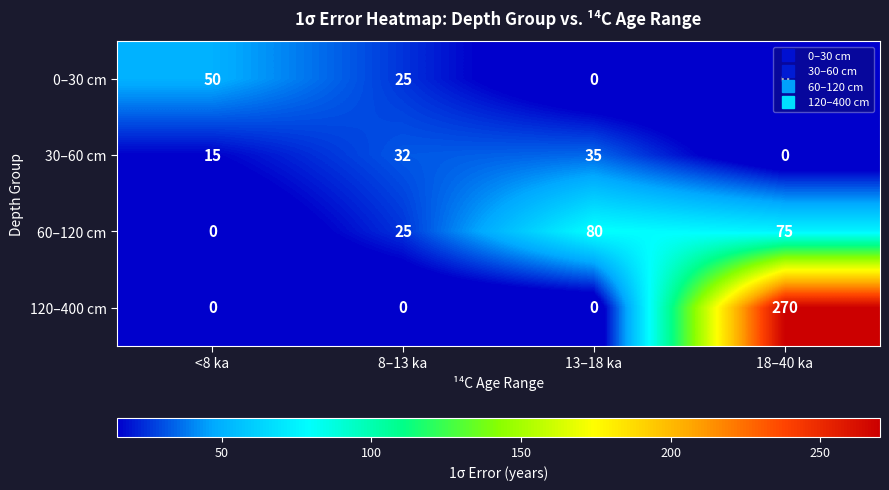

Which series has the largest total across all categories?

120–400 cm